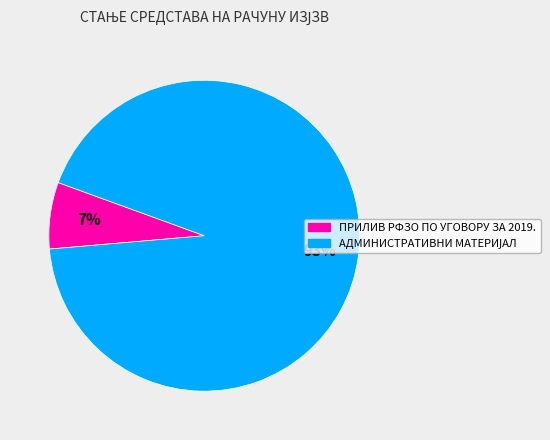

Which slice is the smallest?

ПРИЛИВ РФЗО ПО УГОВОРУ ЗА 2019.